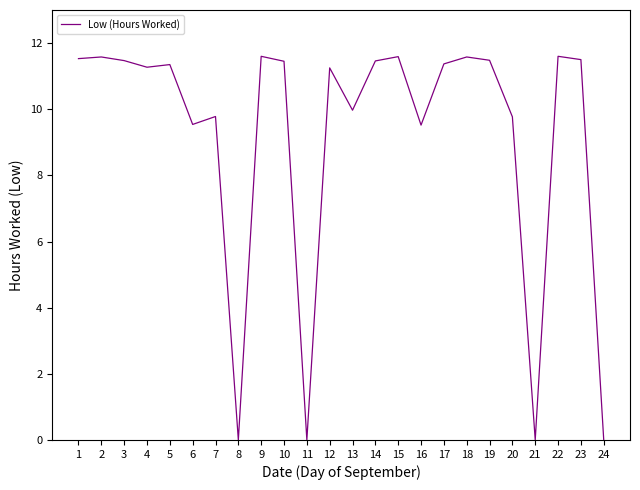

True or false: the data shows 9.8 at 7.

True